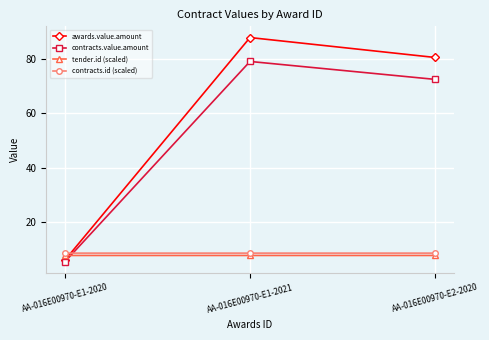

At which label is contracts.value.amount closest to 42?

AA-016E00970-E2-2020